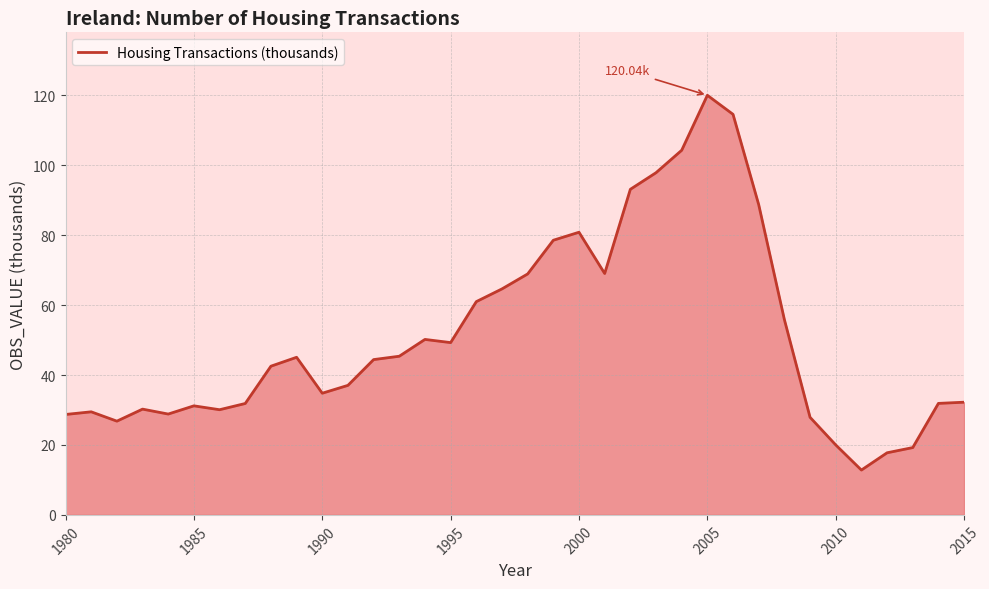

What is the difference between the maximum and minimum values?

107.2